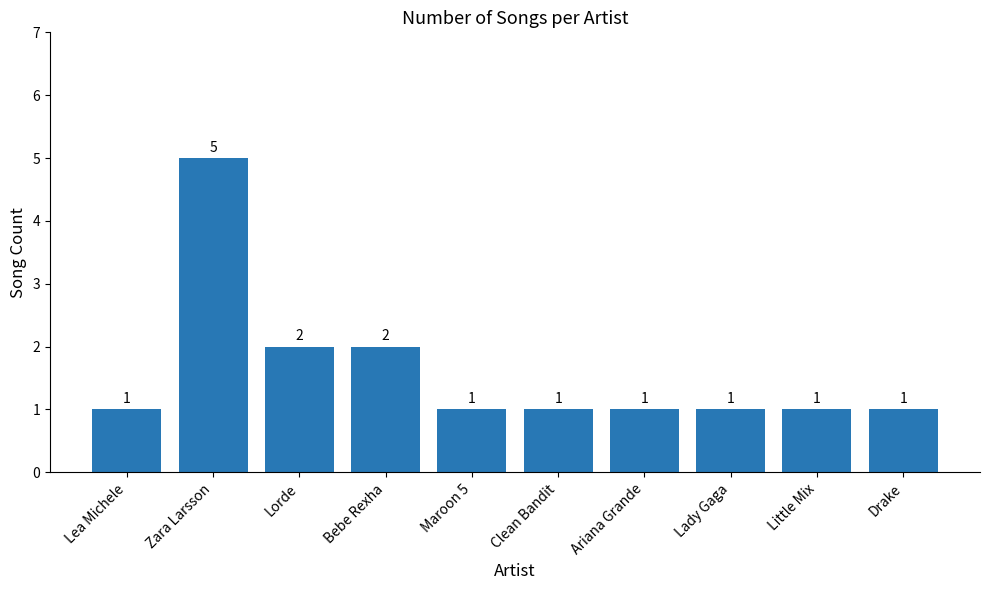

The chart shows a value of 0 at Little Mix. True or false?

False